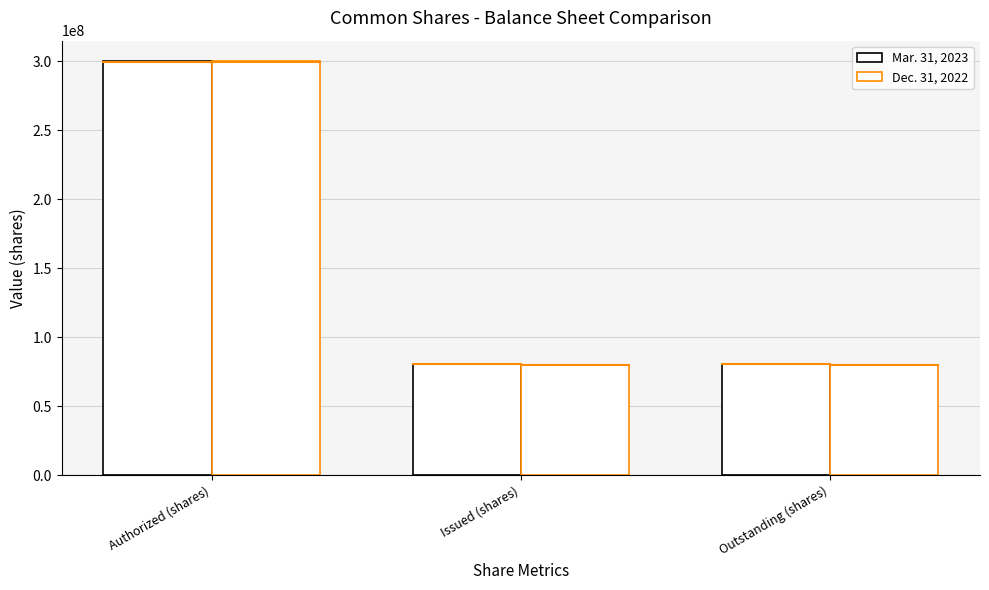

How many bars are there in total?

6